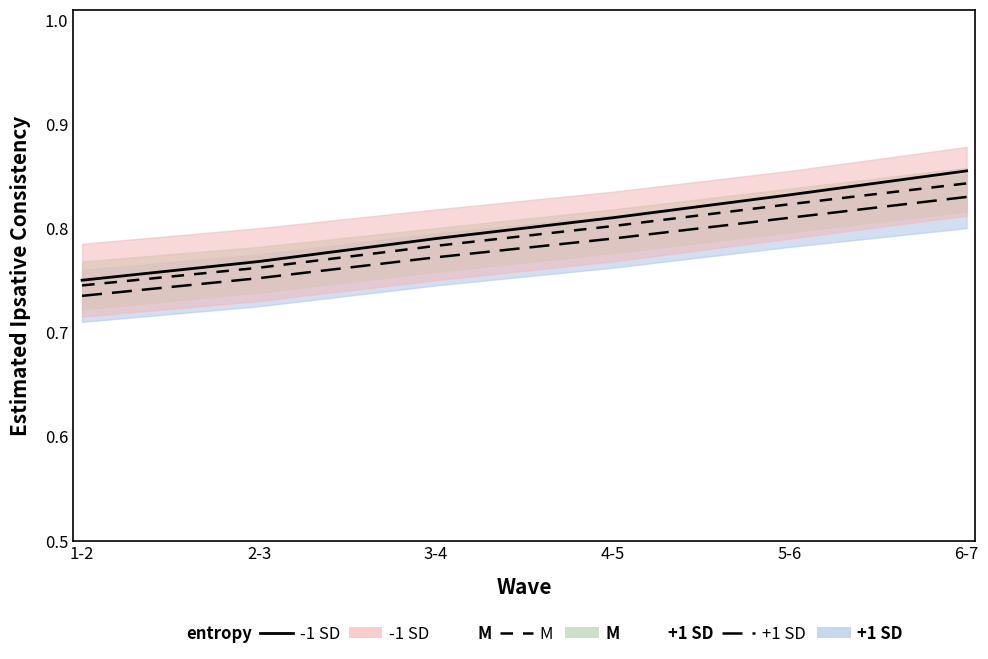

What is the label of the 2nd point from the right?

5-6